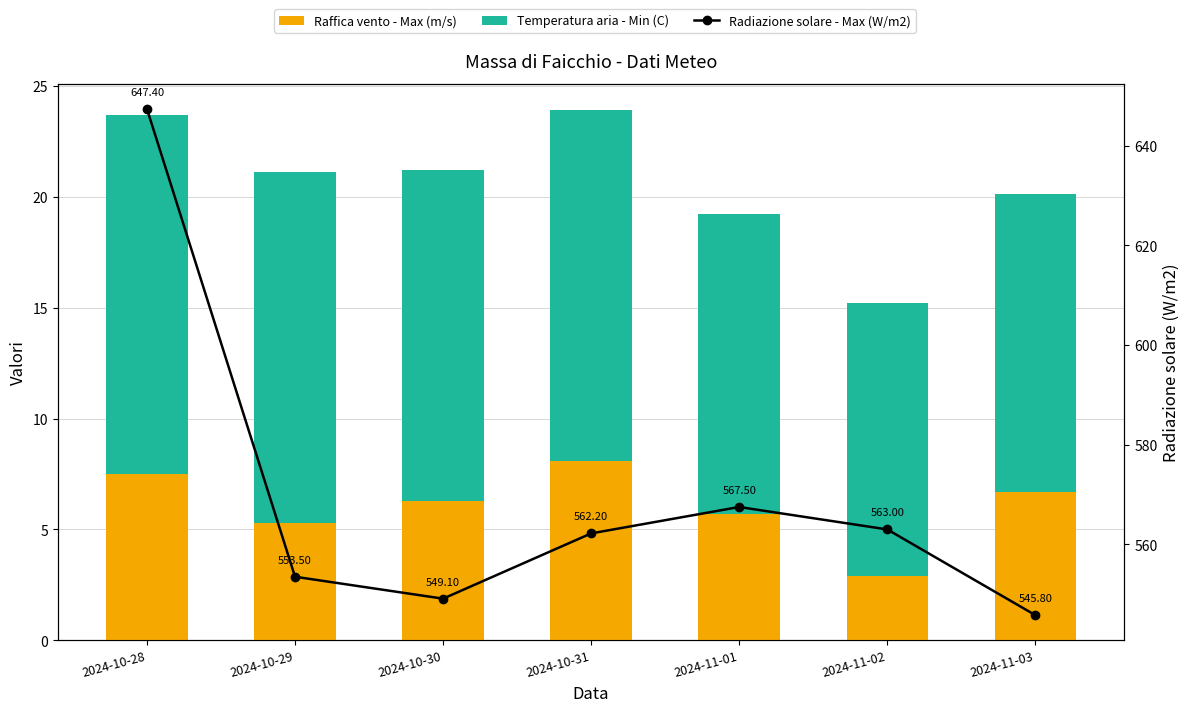

Count the number of categories in the chart.

7